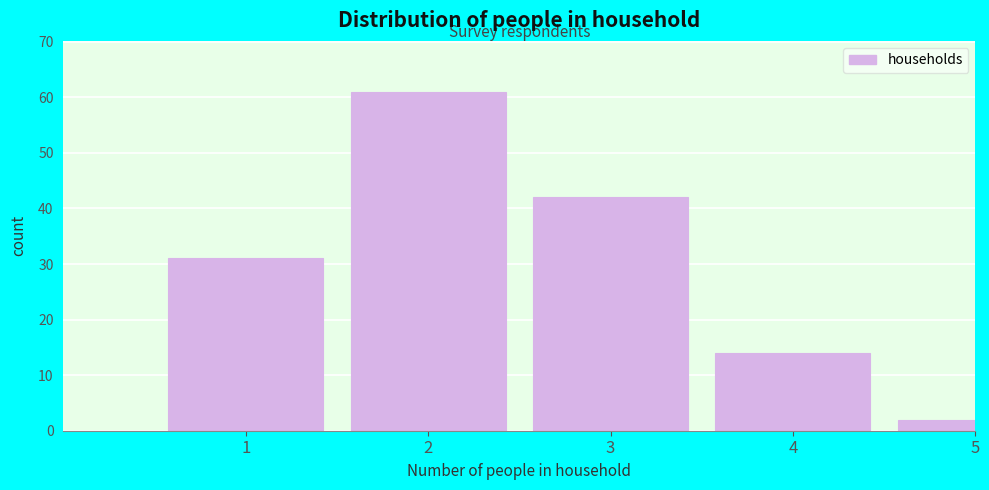

Reading left to right, list all the values displayed in this chart.

31	61	42	14	2